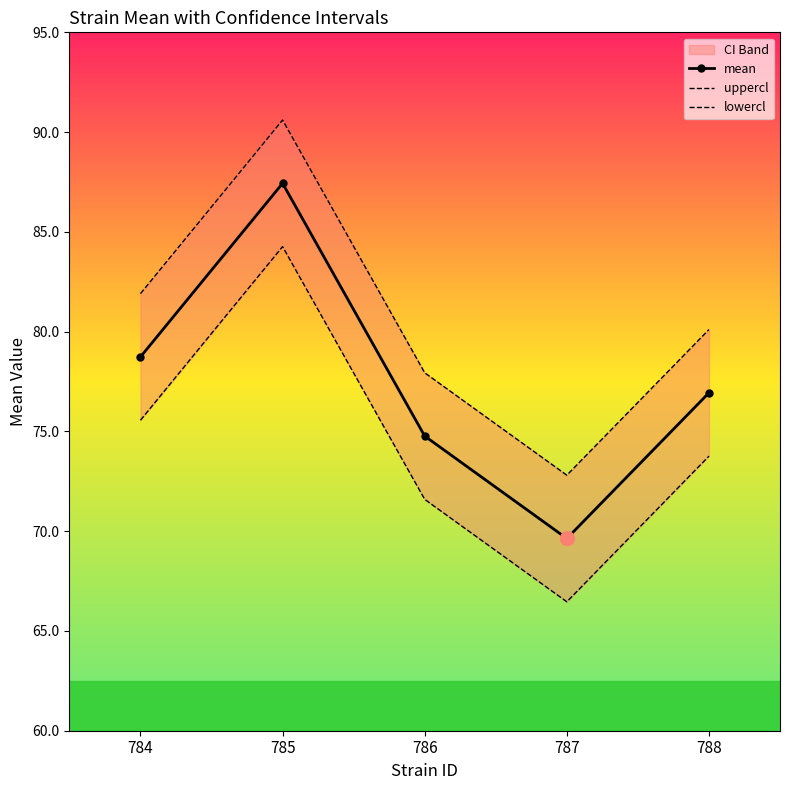

What is the approximate value of uppercl at 785?

90.6